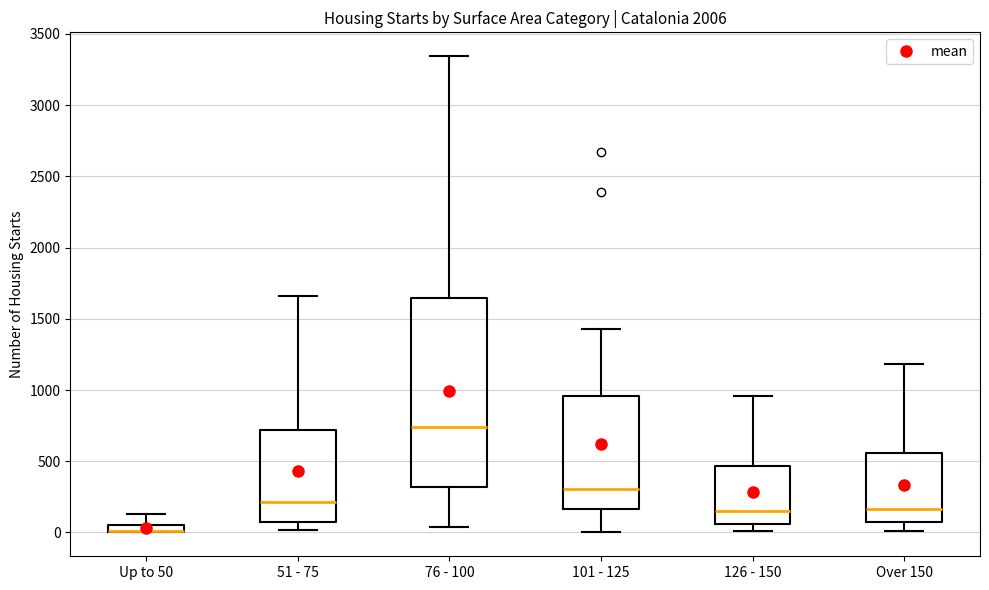

Which box is the tallest, from its lower edge to its upper edge?

76 - 100